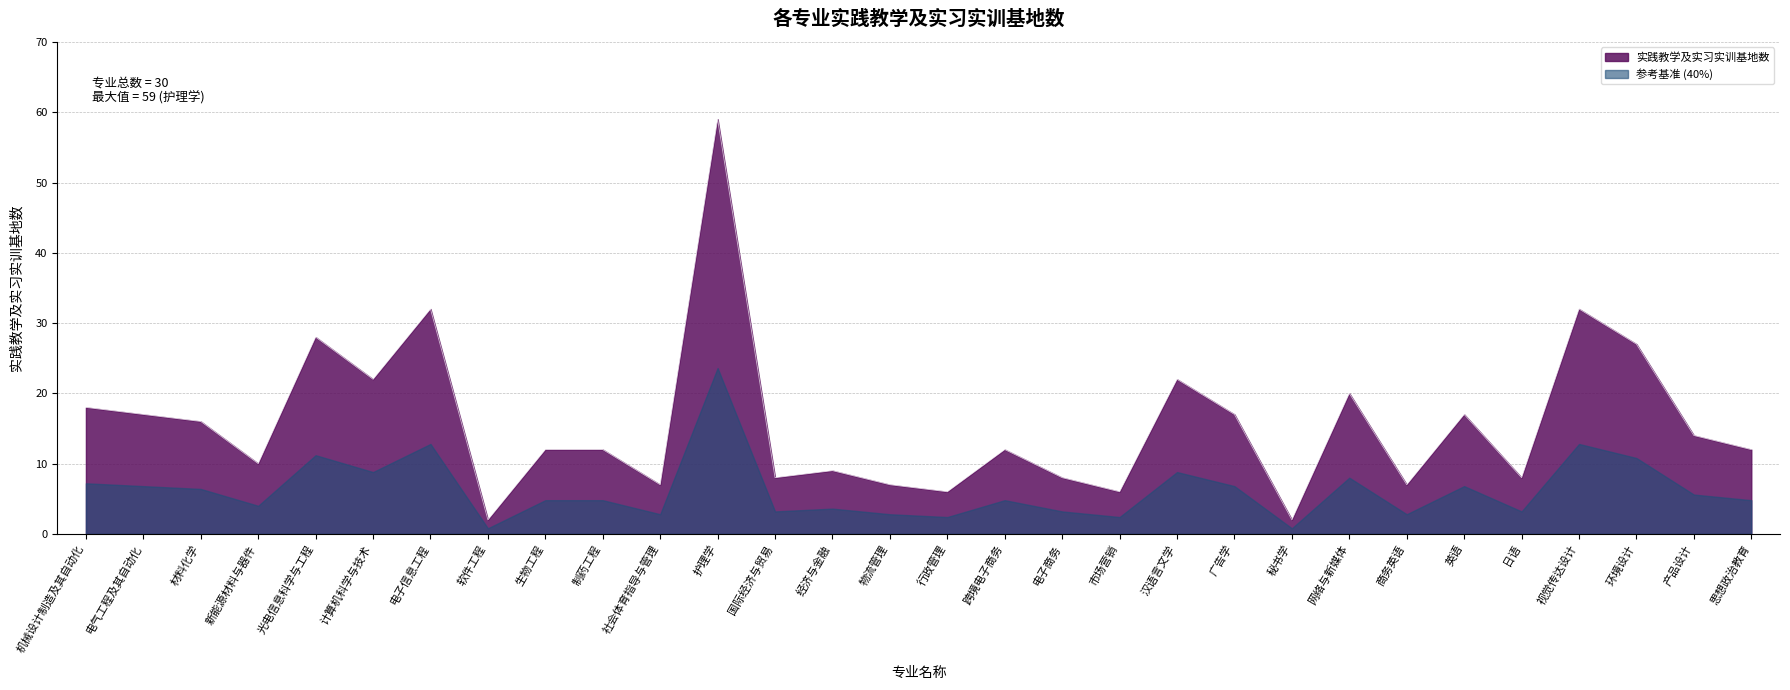

How many data points are less than 12?

12